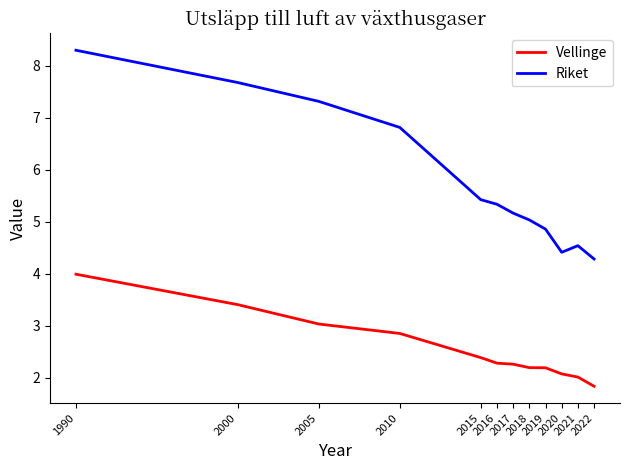

What is the difference between the maximum and second lowest values in the Vellinge series?

2.0